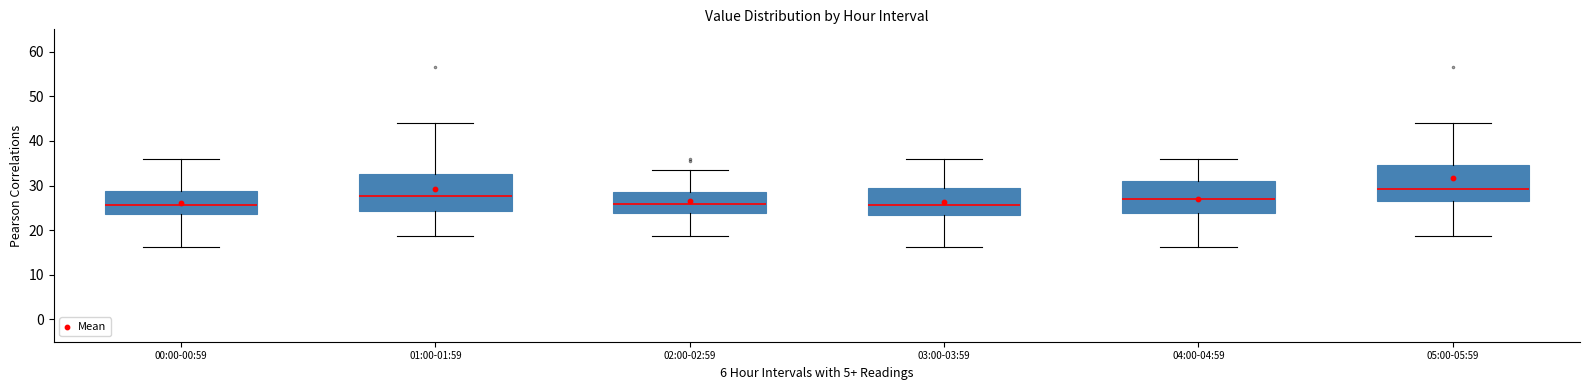

Which box has the highest median line?

05:00-05:59